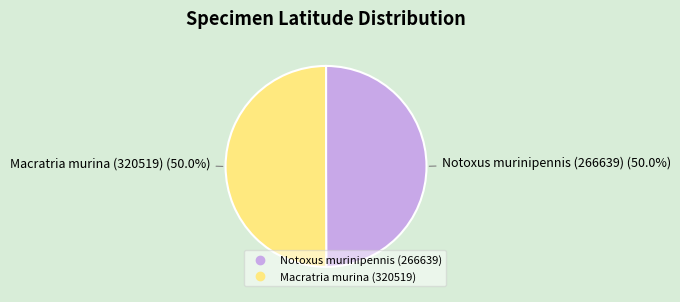

Count the number of slices in the pie.

2